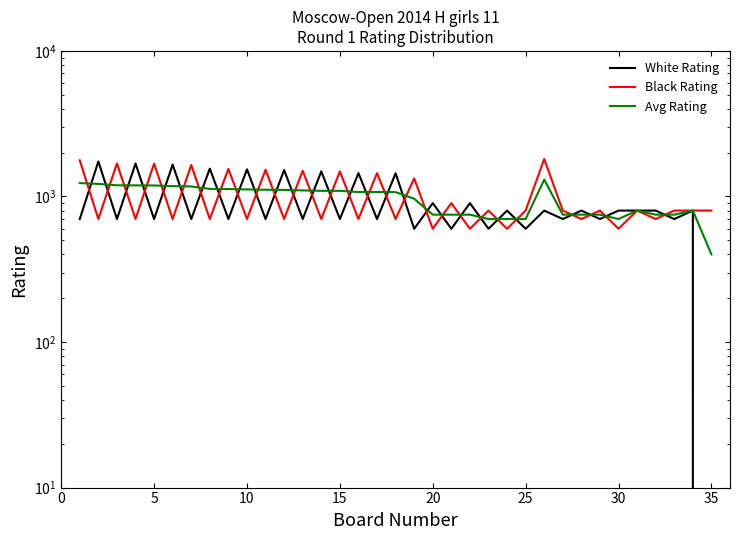

How many lines are shown in the chart?

3